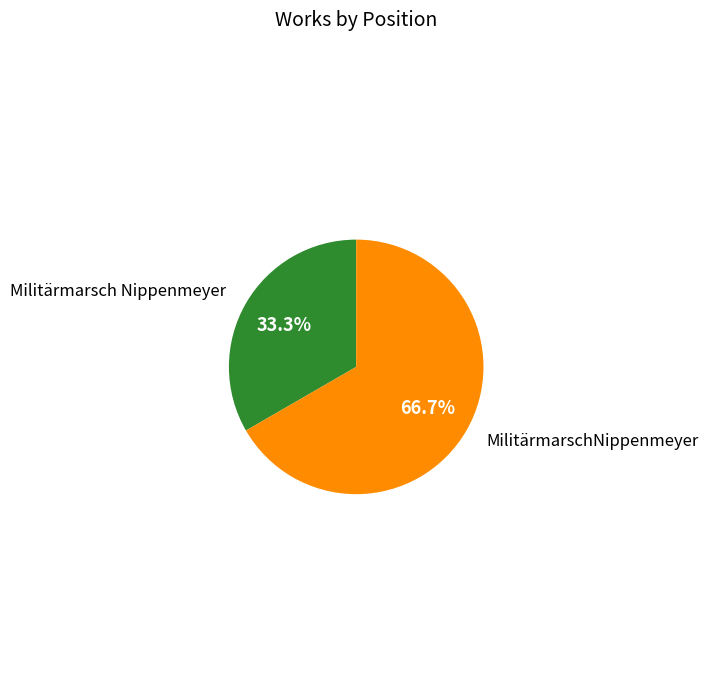

Does Militärmarsch Nippenmeyer account for over 50% of the chart?

No